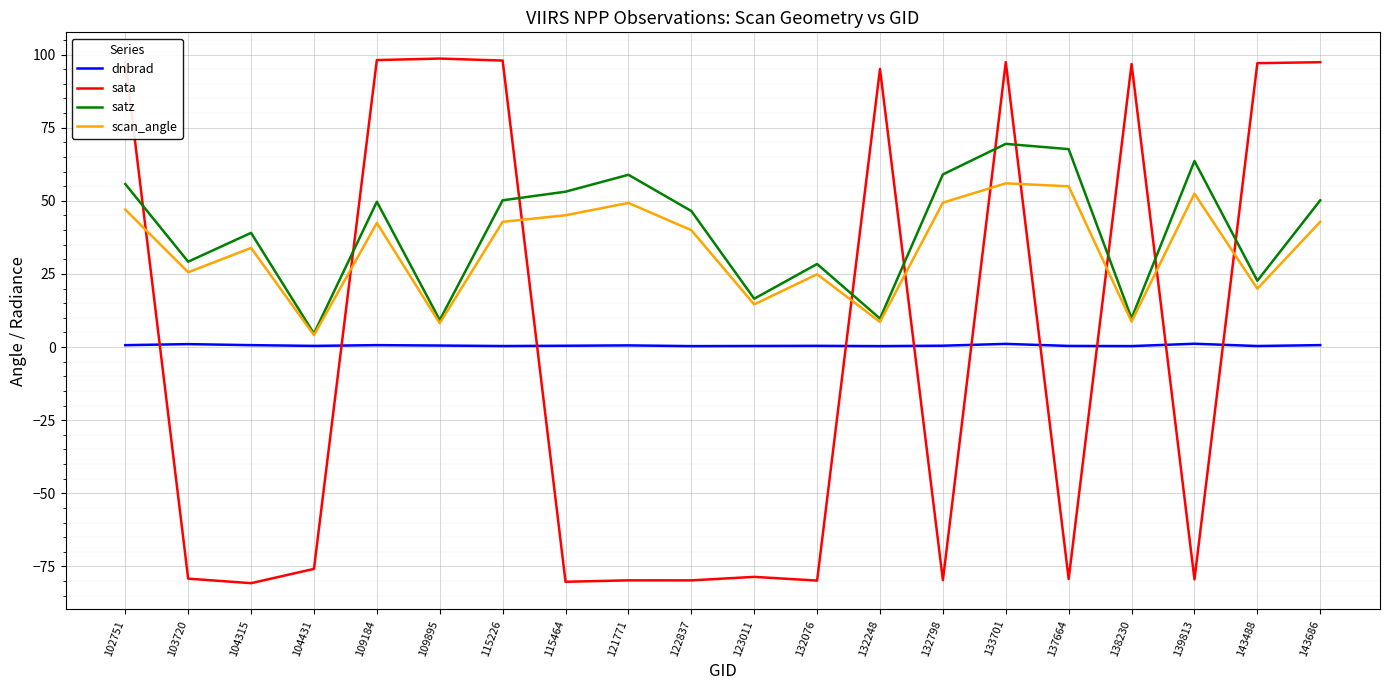

True or false: dnbrad and satz intersect in this chart.

False